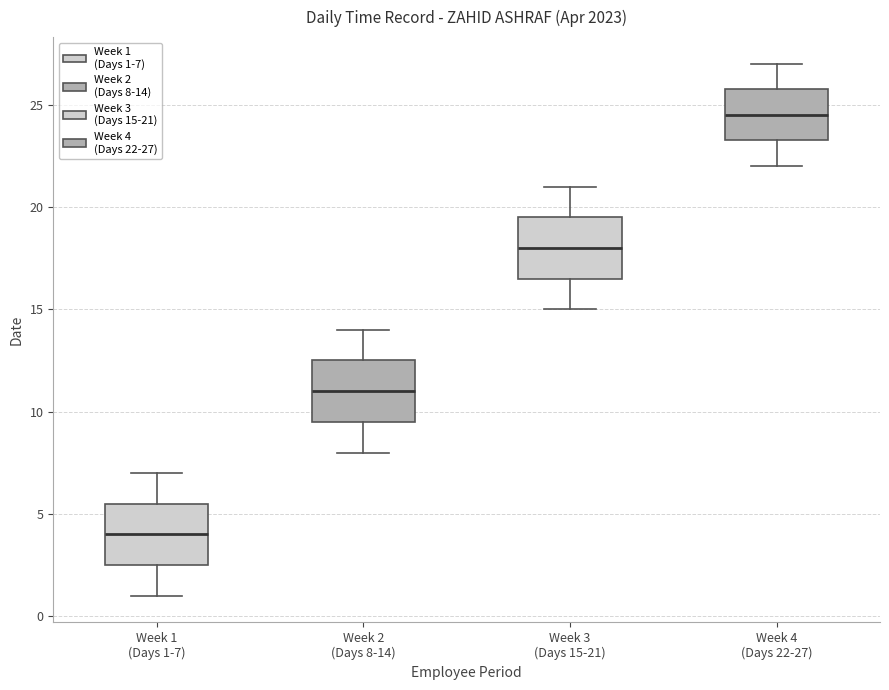

Which box's median line is the highest?

Week 4 (Days 22-27)